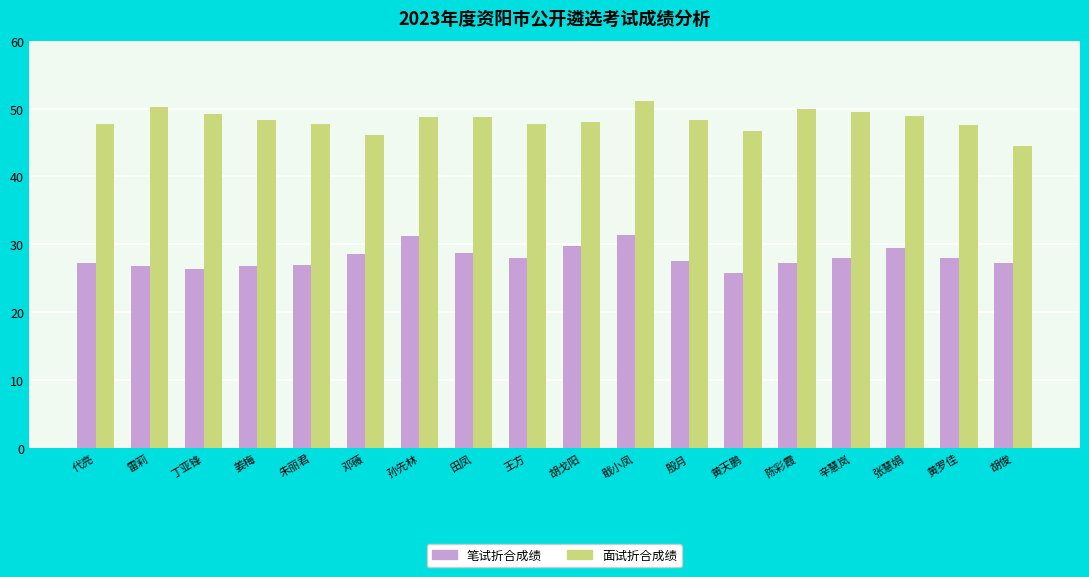

Which series has the largest range (max minus min)?

面试折合成绩